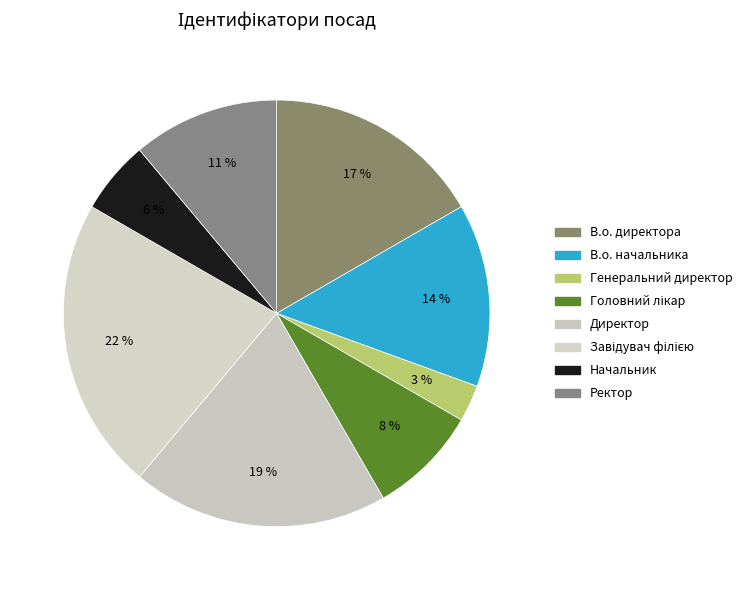

To the nearest percent, what percentage of the pie is Начальник?

6%